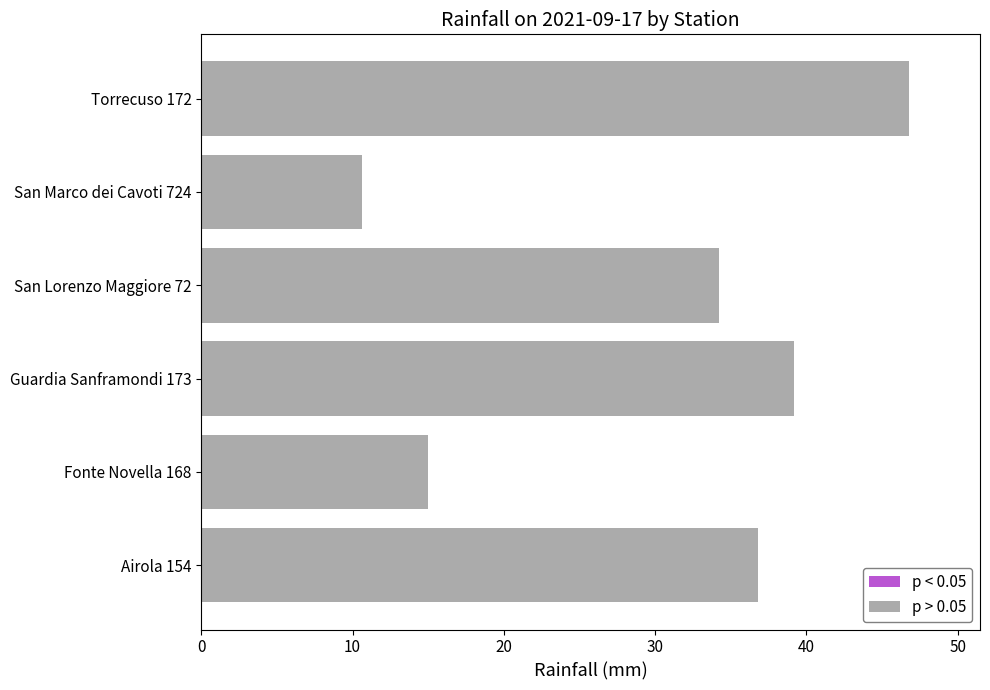

List the labels in order of value, smallest first.

San Marco dei Cavoti 724, Fonte Novella 168, San Lorenzo Maggiore 72, Airola 154, Guardia Sanframondi 173, Torrecuso 172